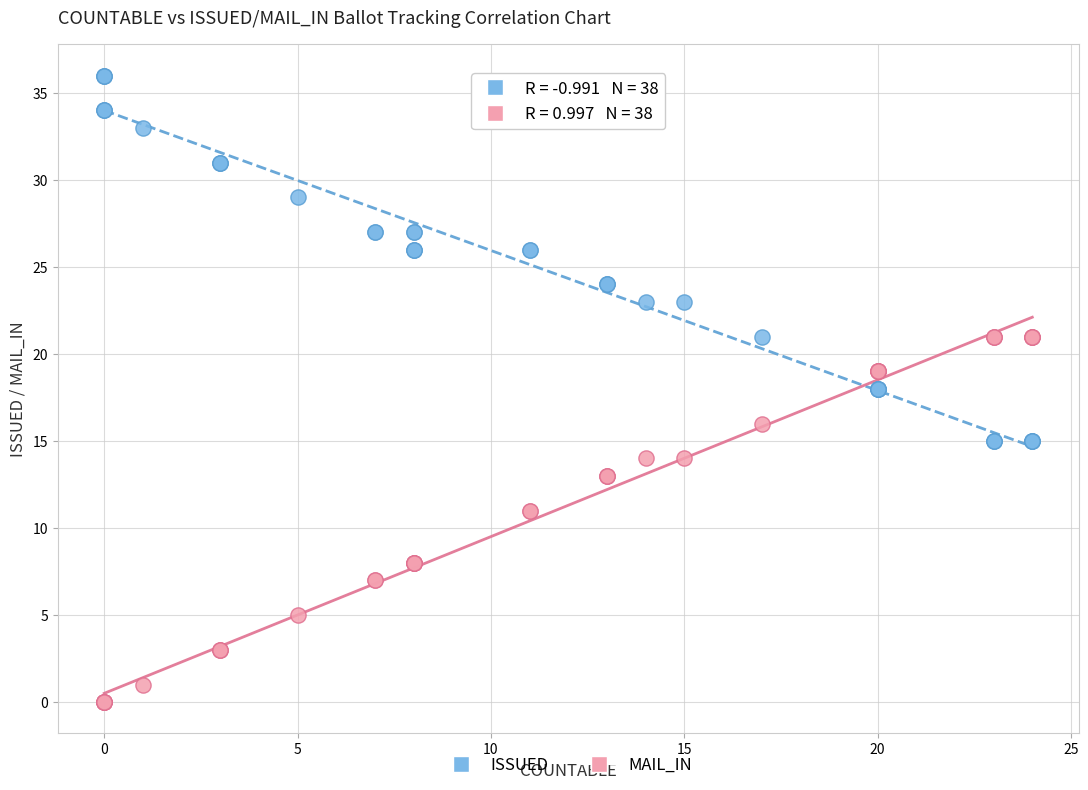

Which series reaches the minimum Y coordinate?

MAIL_IN